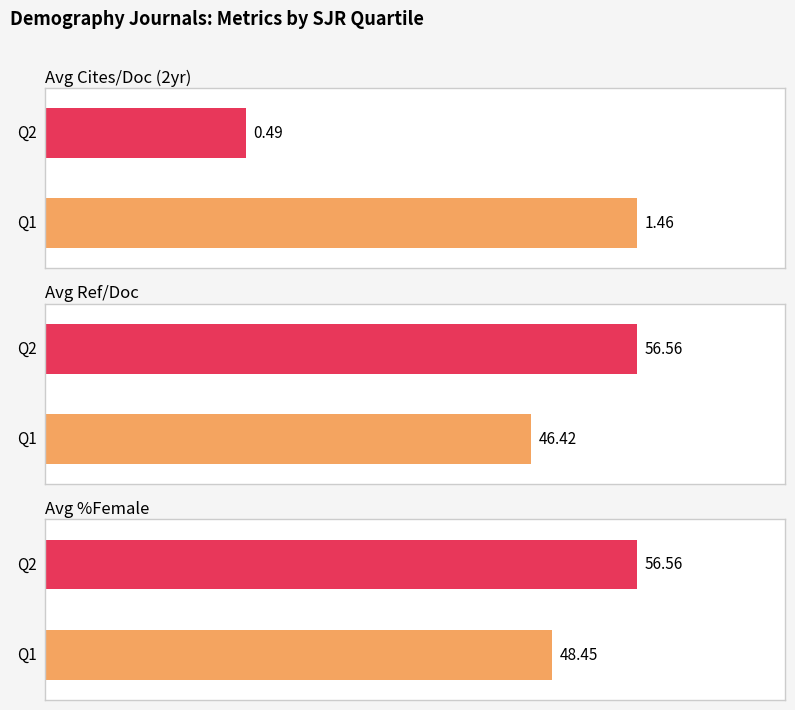

Which category has the highest value in the Avg Ref. / Doc. series?

Q2